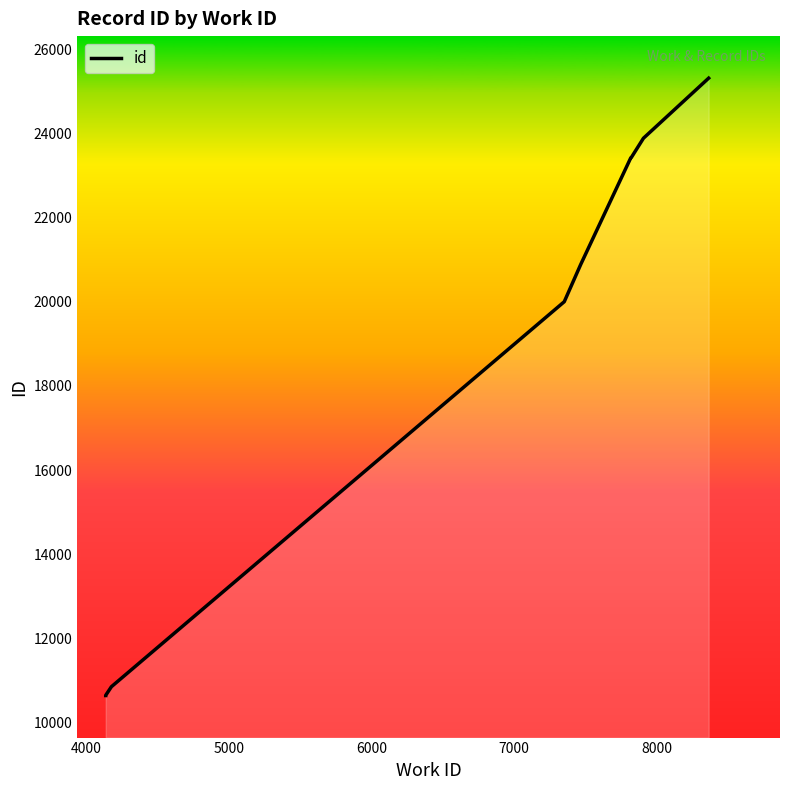

What is the difference between the values at 7467 and 4138?

10248